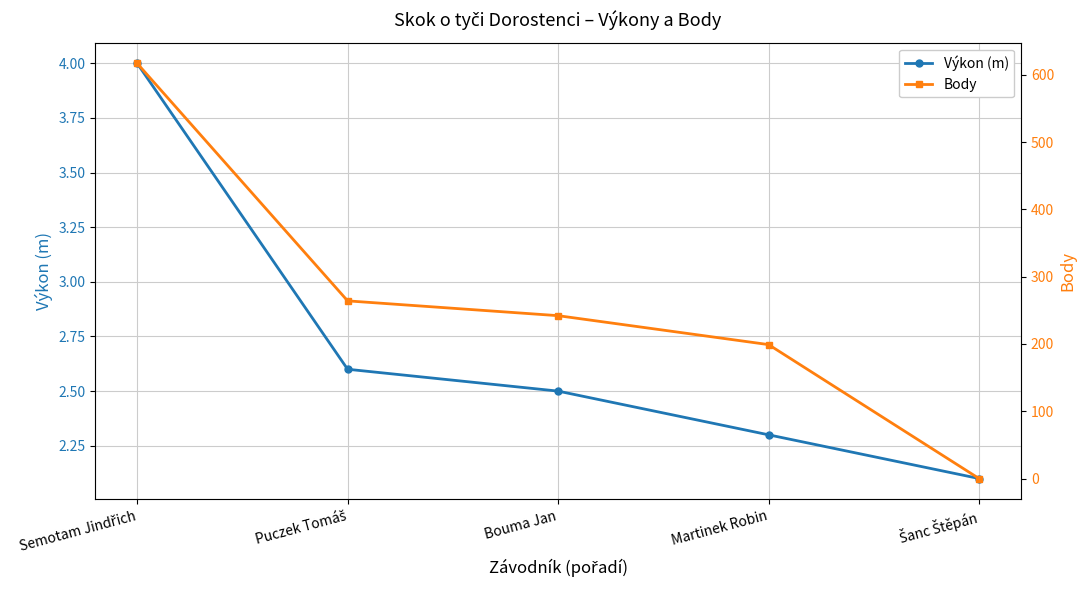

What is the highest value of the Výkon (m) series?

4.0